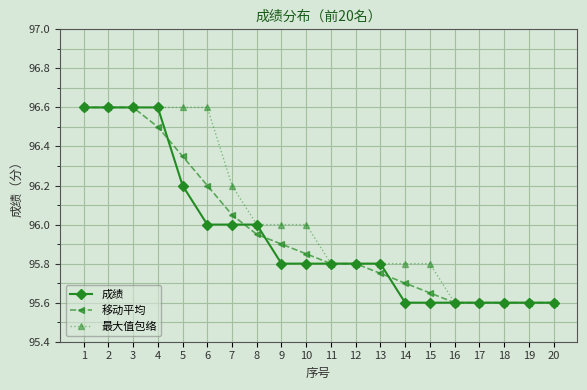

At which label does 最大值包络 first exceed 96?

1